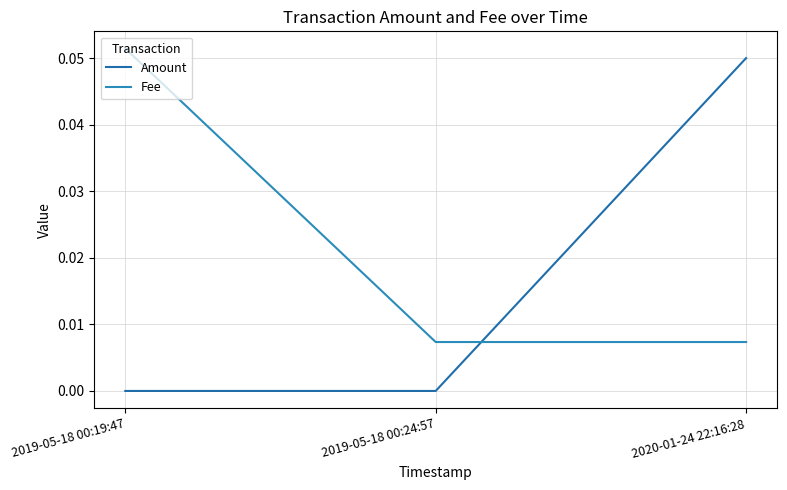

Does the chart display data point markers on the line(s)?

No